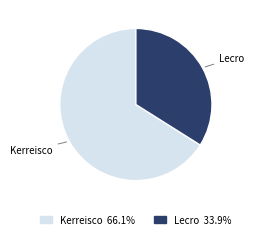

Is there a majority slice in this chart?

Yes